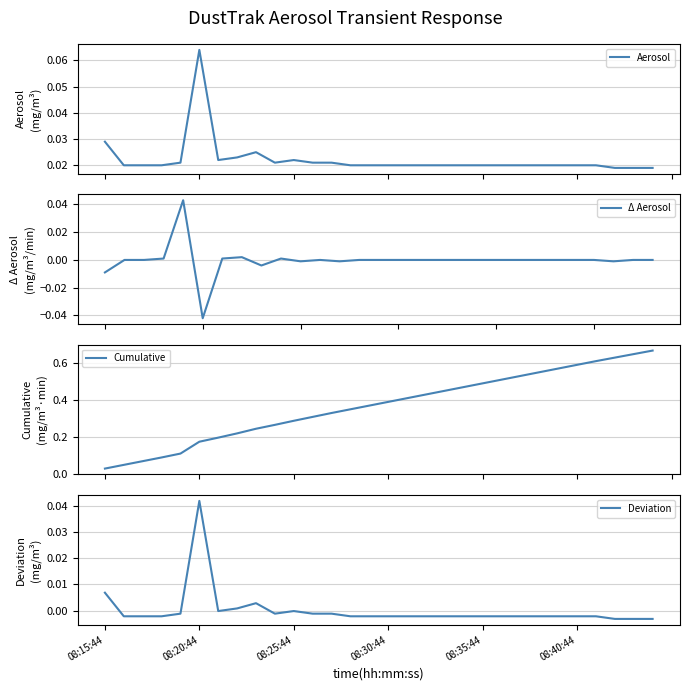

Reading left to right, transcribe all the data shown in this chart.

08:15:44=0.0	08:16:44=0.0	08:17:44=0.0	08:18:44=0.0	08:19:44=0.0	08:20:44=0.1	08:21:44=0.0	08:22:44=0.0	08:23:44=0.0	08:24:44=0.0	08:25:44=0.0	08:26:44=0.0	08:27:44=0.0	08:28:44=0.0	08:29:44=0.0	08:30:44=0.0	08:31:44=0.0	08:32:44=0.0	08:33:44=0.0	08:34:44=0.0	08:35:44=0.0	08:36:44=0.0	08:37:44=0.0	08:38:44=0.0	08:39:44=0.0	08:40:44=0.0	08:41:44=0.0	08:42:44=0.0	08:43:44=0.0	08:44:44=0.0